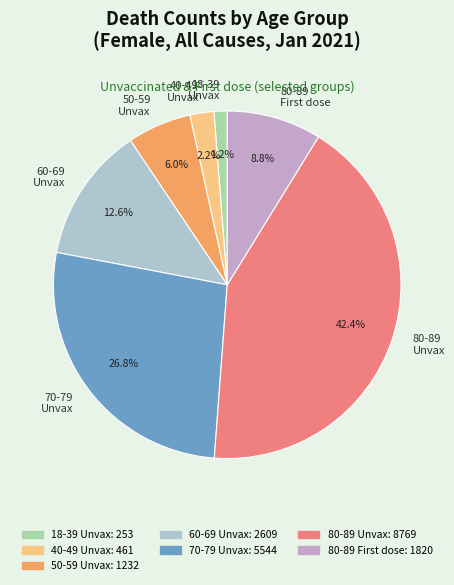

What percentage do 80-89 Unvax and 60-69 Unvax together represent?

55.0%